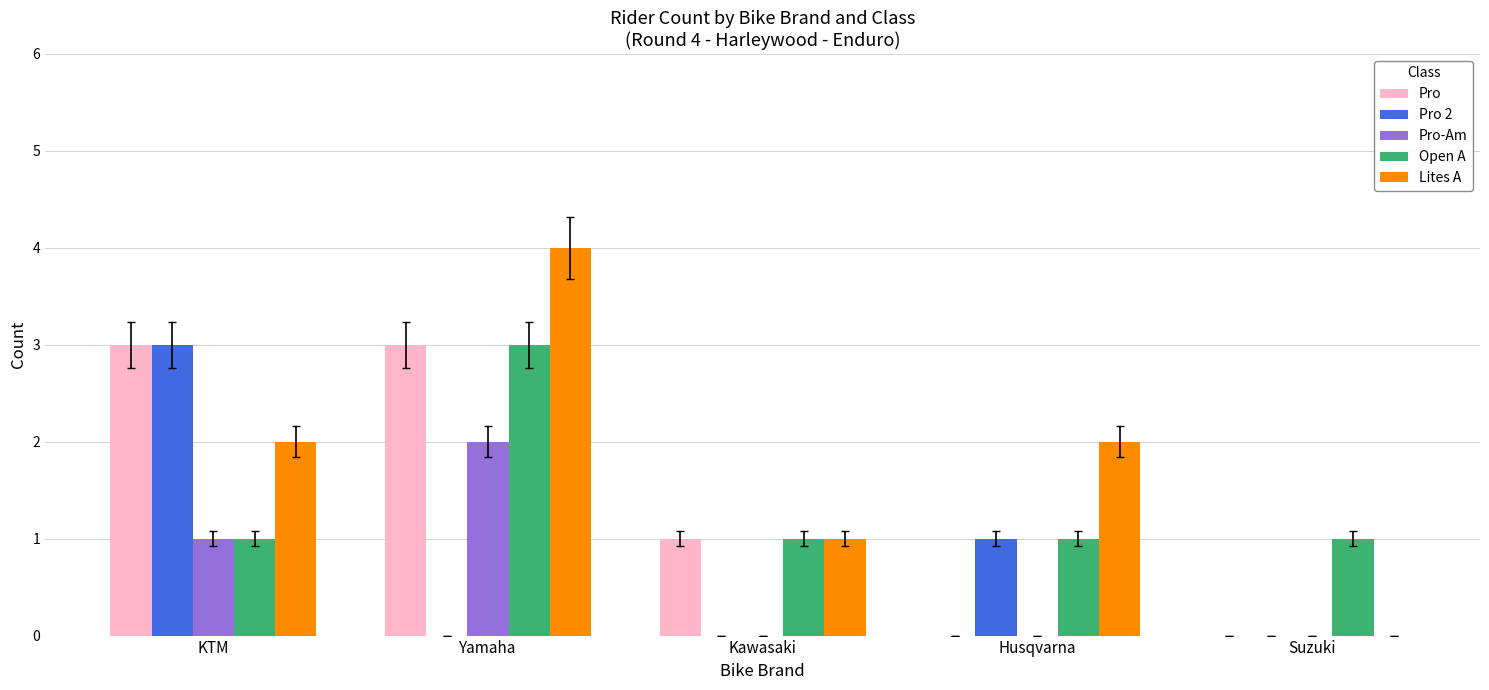

The Open A series shows 1 at Kawasaki. True or false?

True